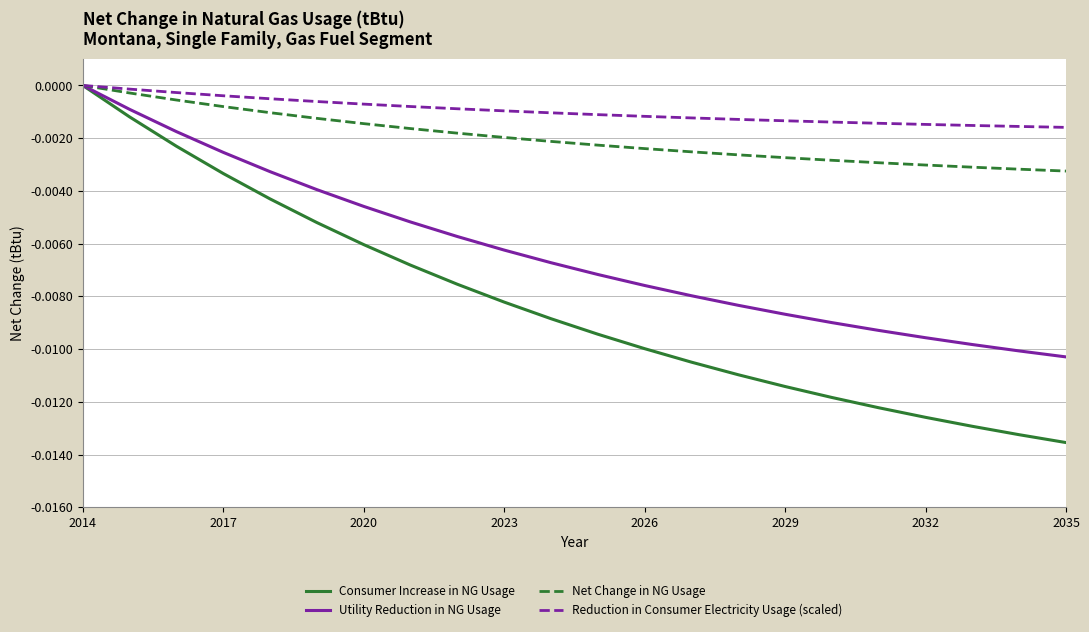

True or false: Utility Reduction in NG Usage has more than 0 points higher than both neighbors.

False